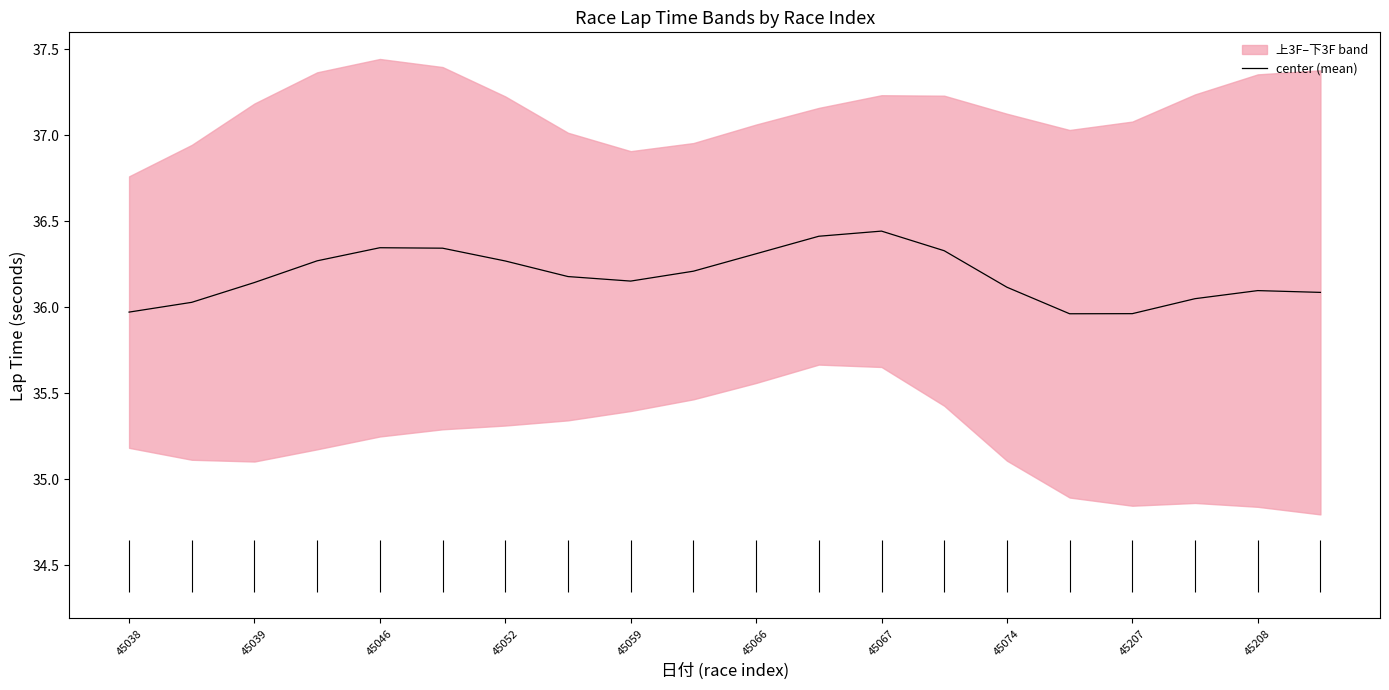

Does the chart have visible grid lines?

No